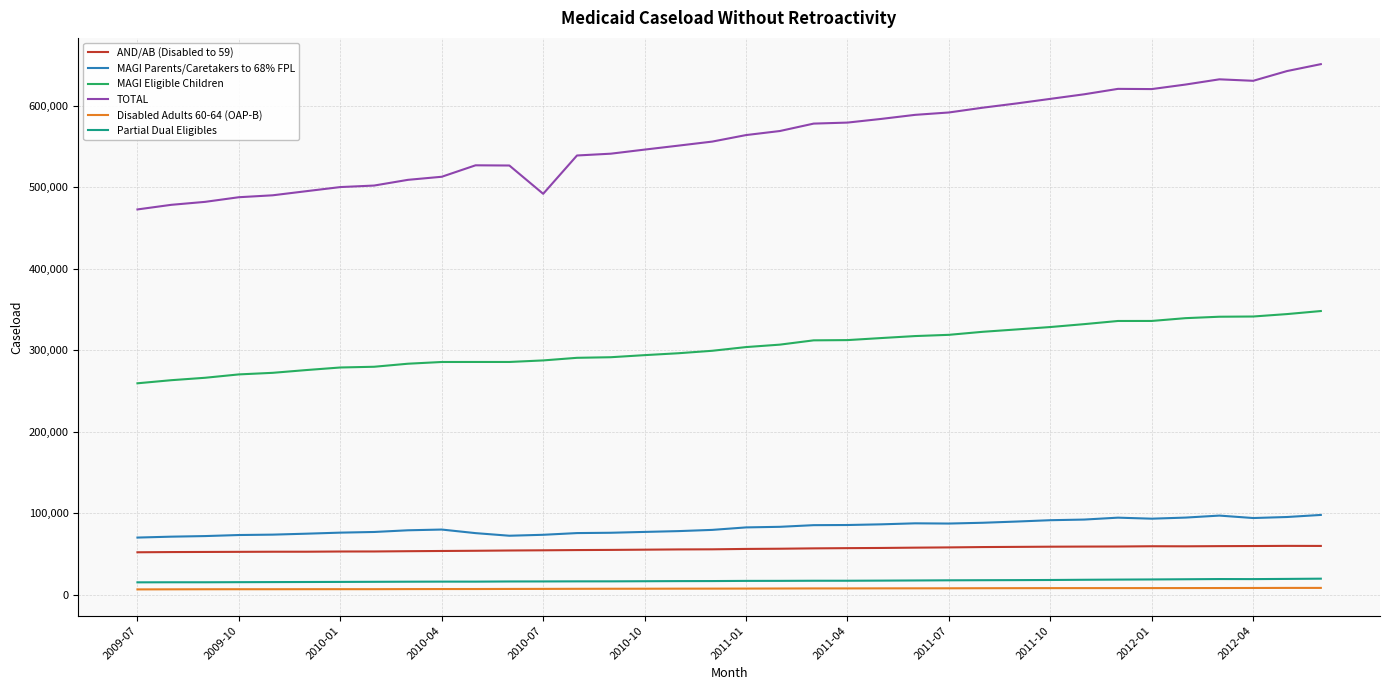

True or false: Disabled Adults 60-64 (OAP-B) and AND/AB (Disabled to 59) intersect in this chart.

False